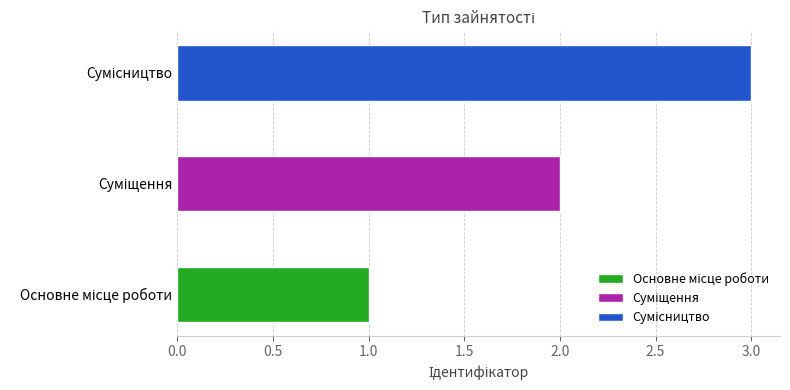

The value at Суміщення is 2. True or false?

True